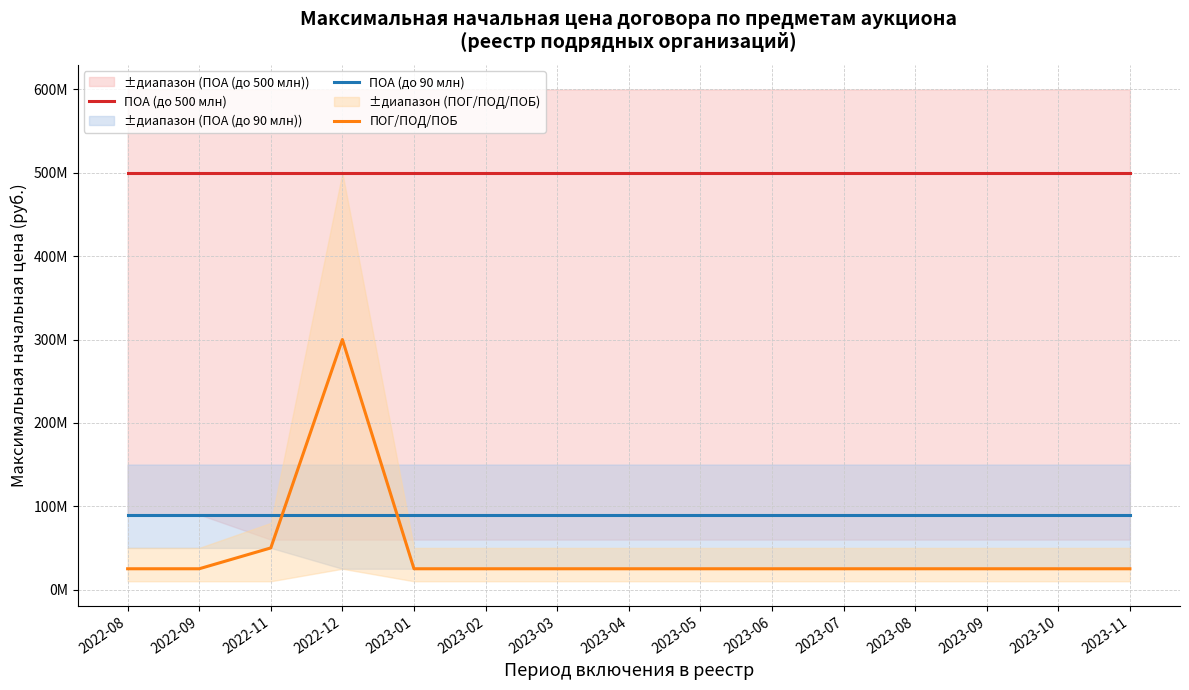

The ПОГ/ПОД/ПОБ series shows 25000000 at 2023-01. True or false?

True